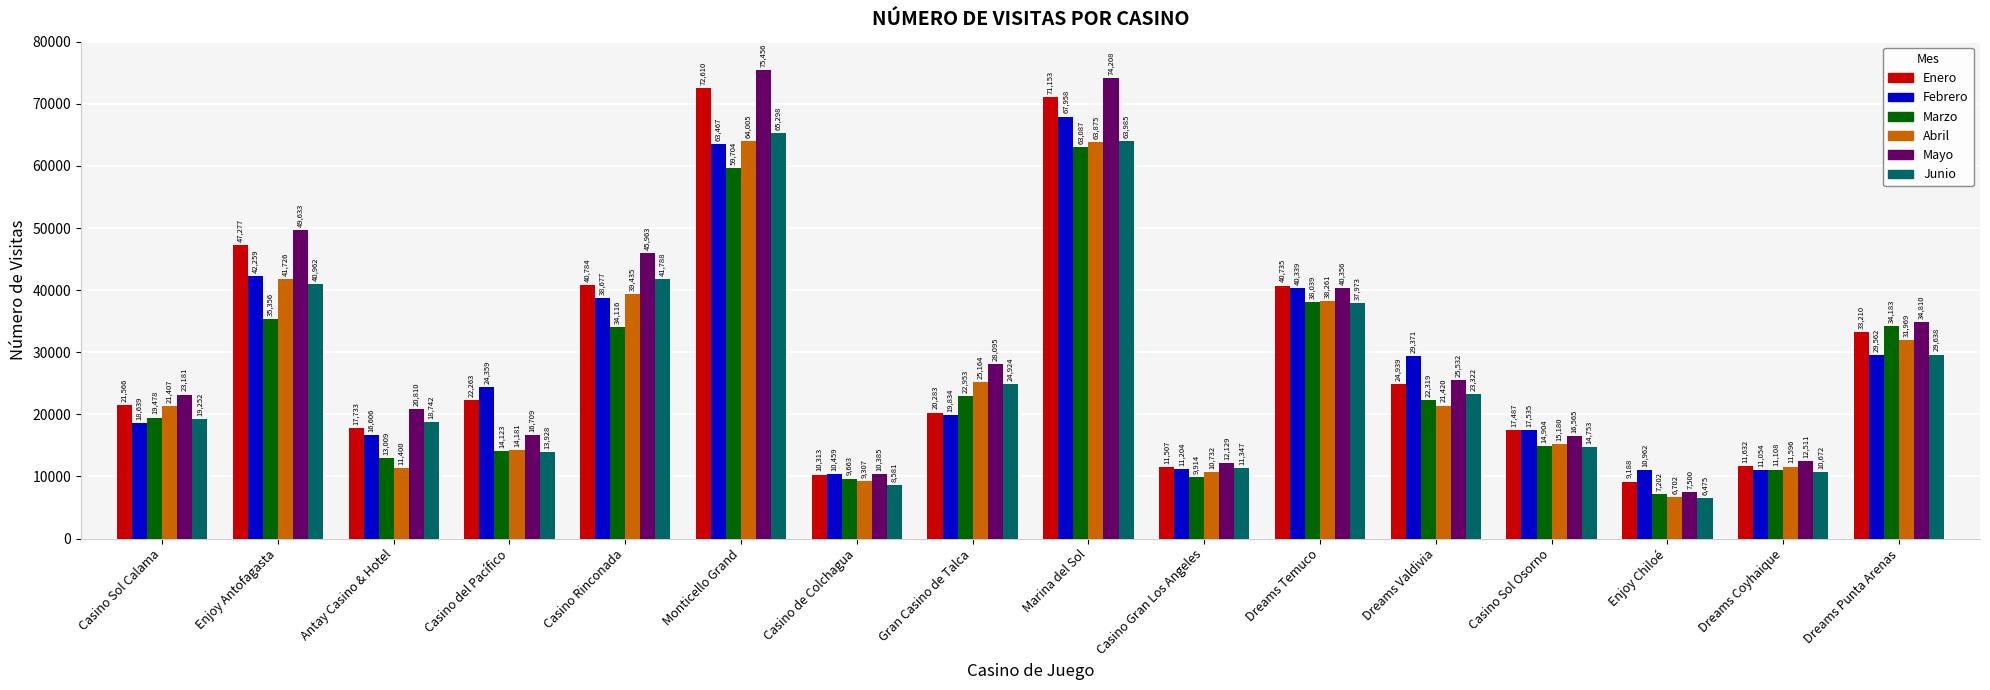

What position from the left is Dreams Valdivia?

12